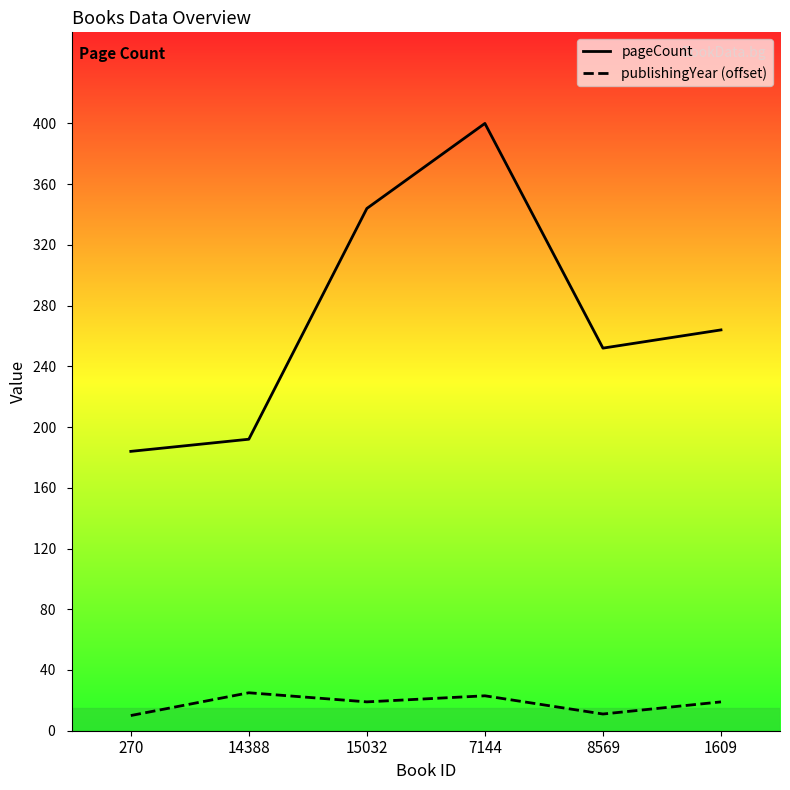

What is the minimum value shown in the chart?

10